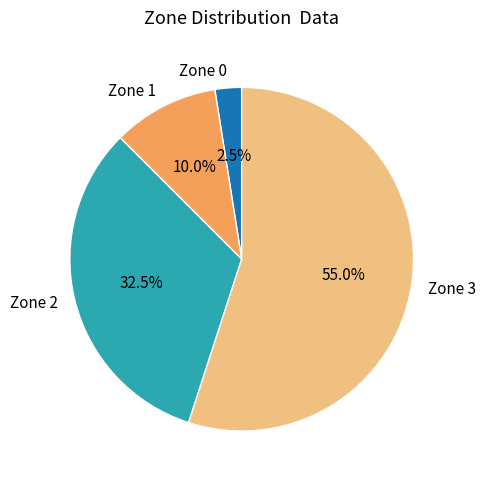

To the nearest percent, what percentage of the pie is Zone 3?

55%